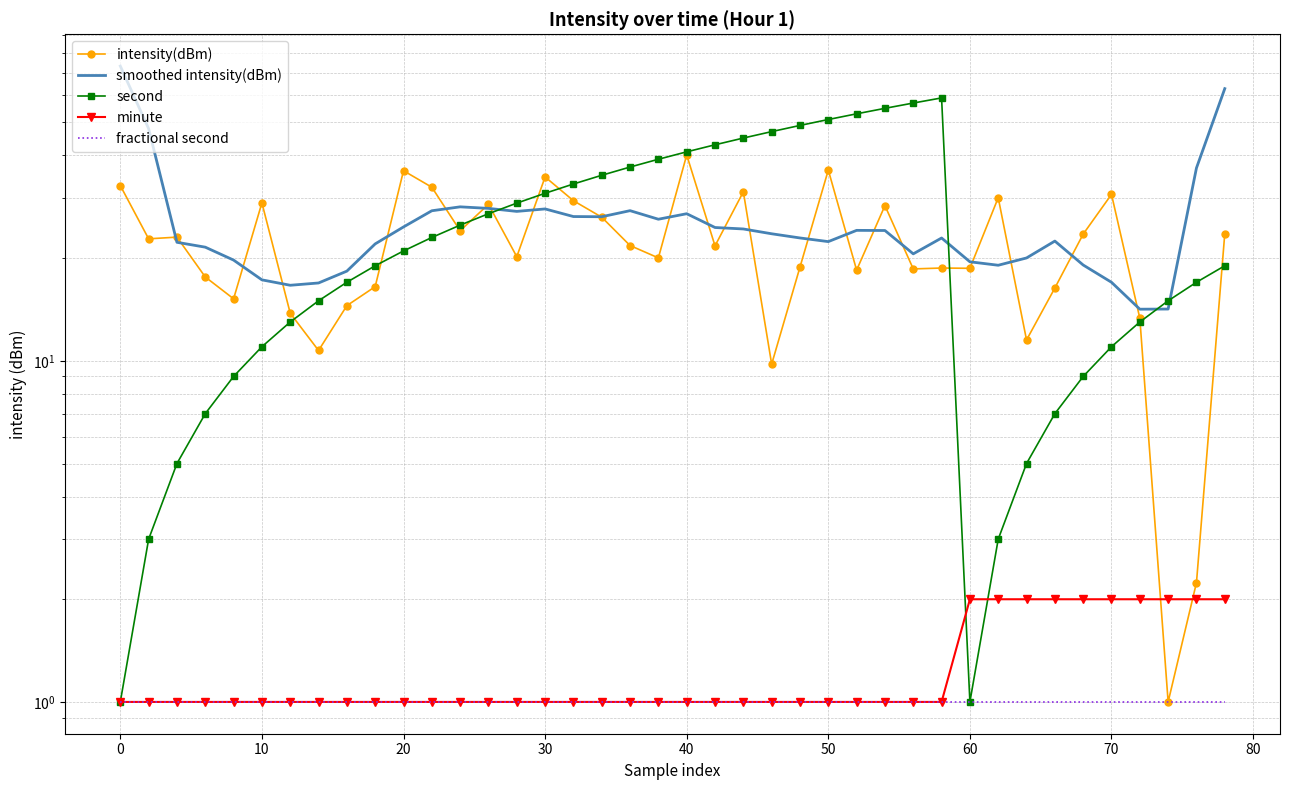

How many lines are shown in the chart?

5